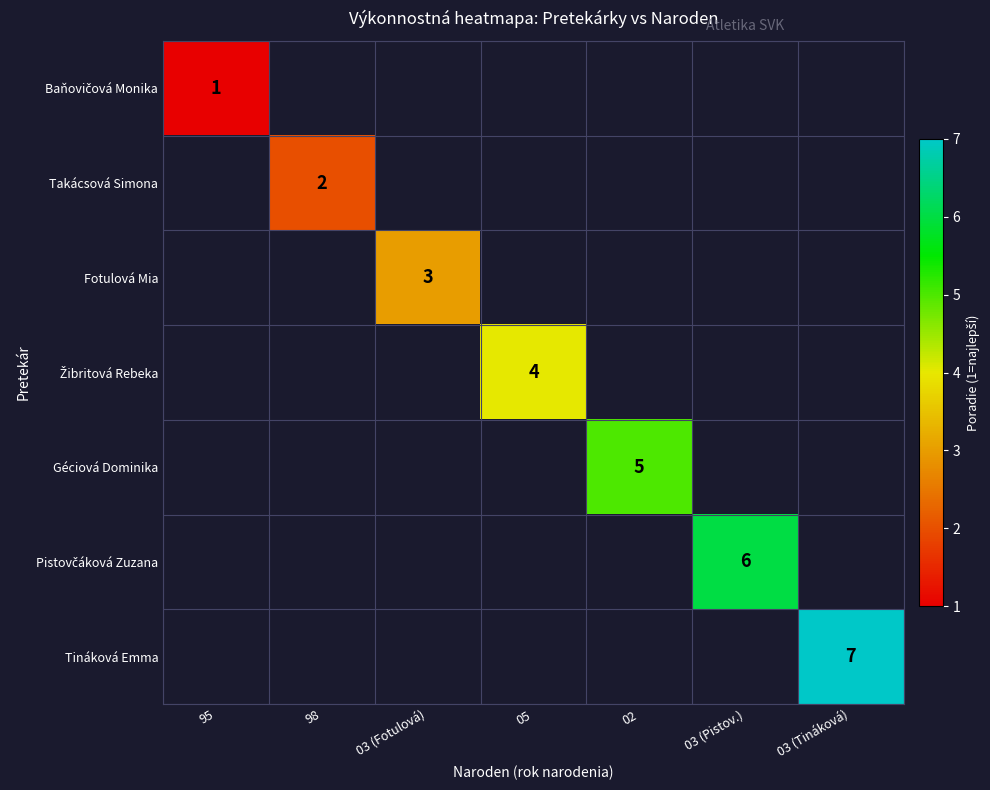

The Fotulová Mia series shows 5 at 03 (Fotulová). True or false?

False